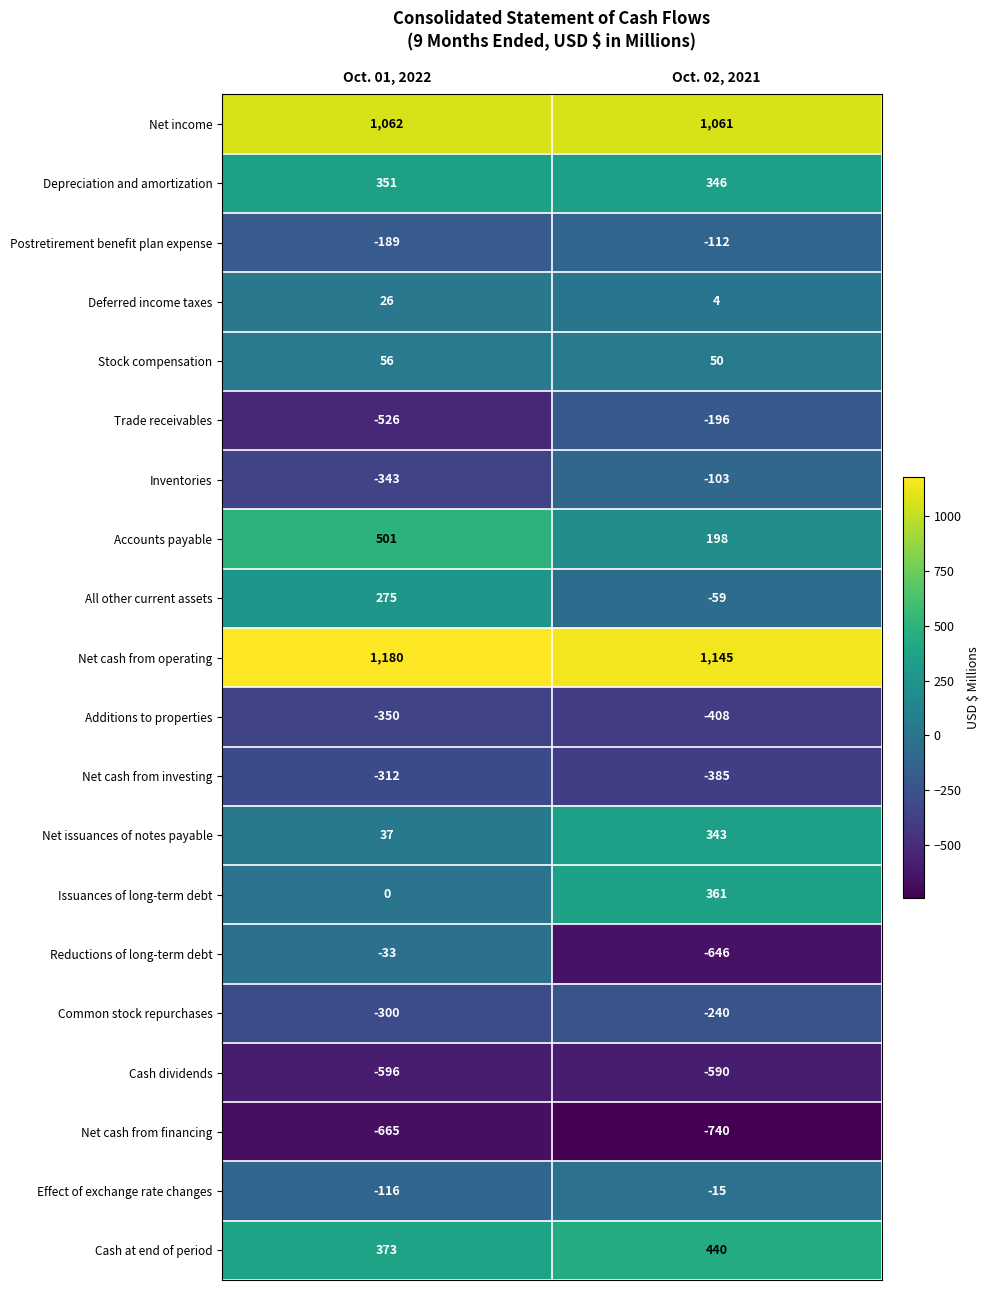

True or false: Effect of exchange rate changes has a value of -36 at Oct. 01, 2022.

False